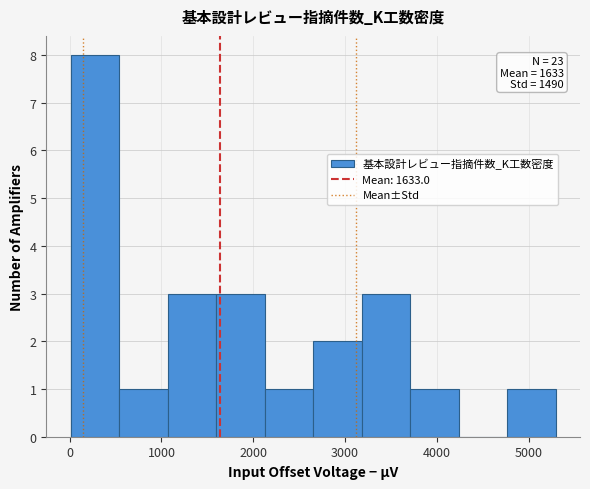

Which range on the x-axis has the tallest bar?

0 to 500